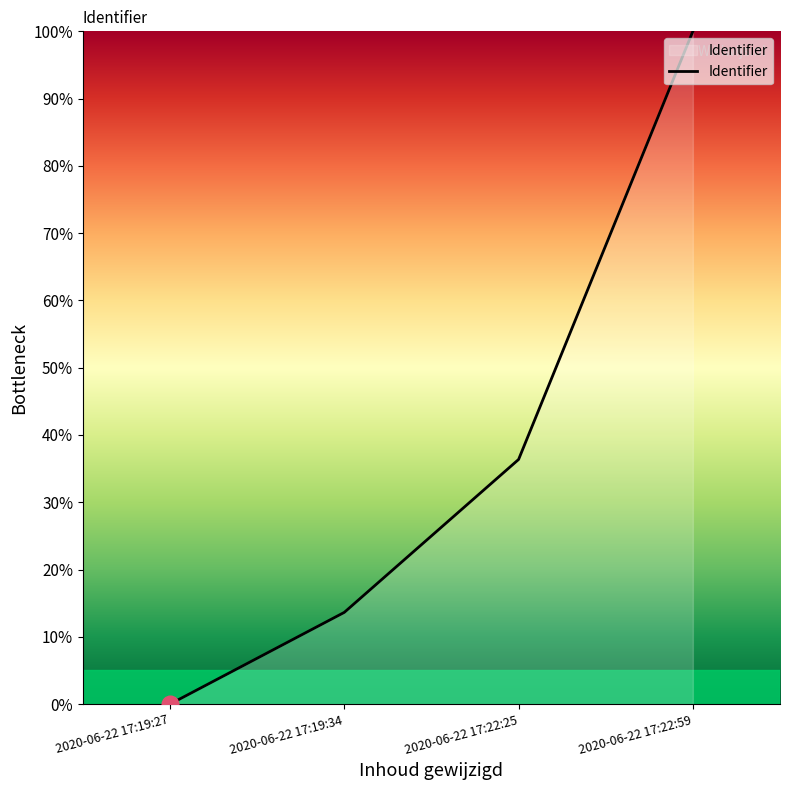

How many lines are shown in the chart?

1